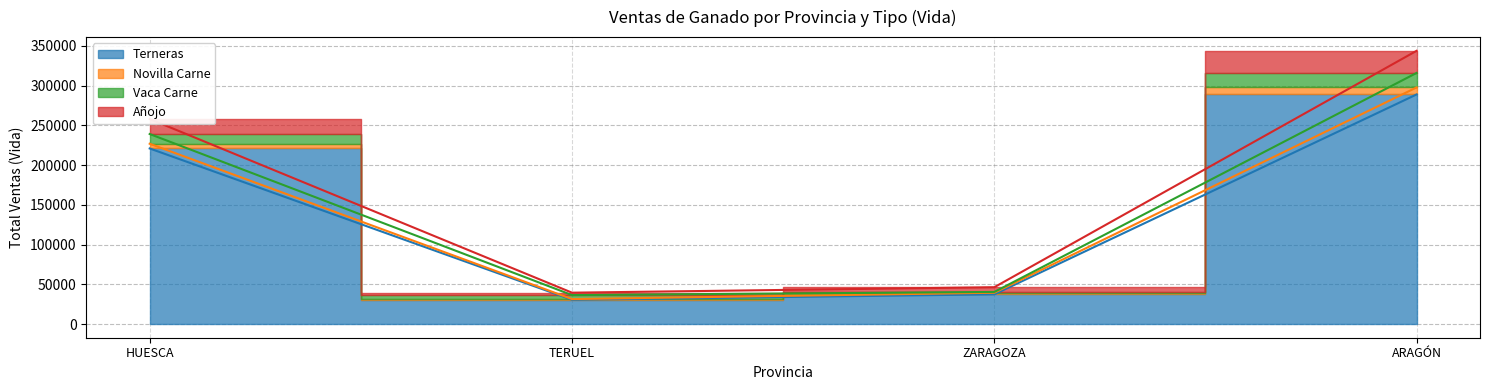

Rank the categories by Terneras value from highest to lowest.

ARAGÓN, HUESCA, ZARAGOZA, TERUEL